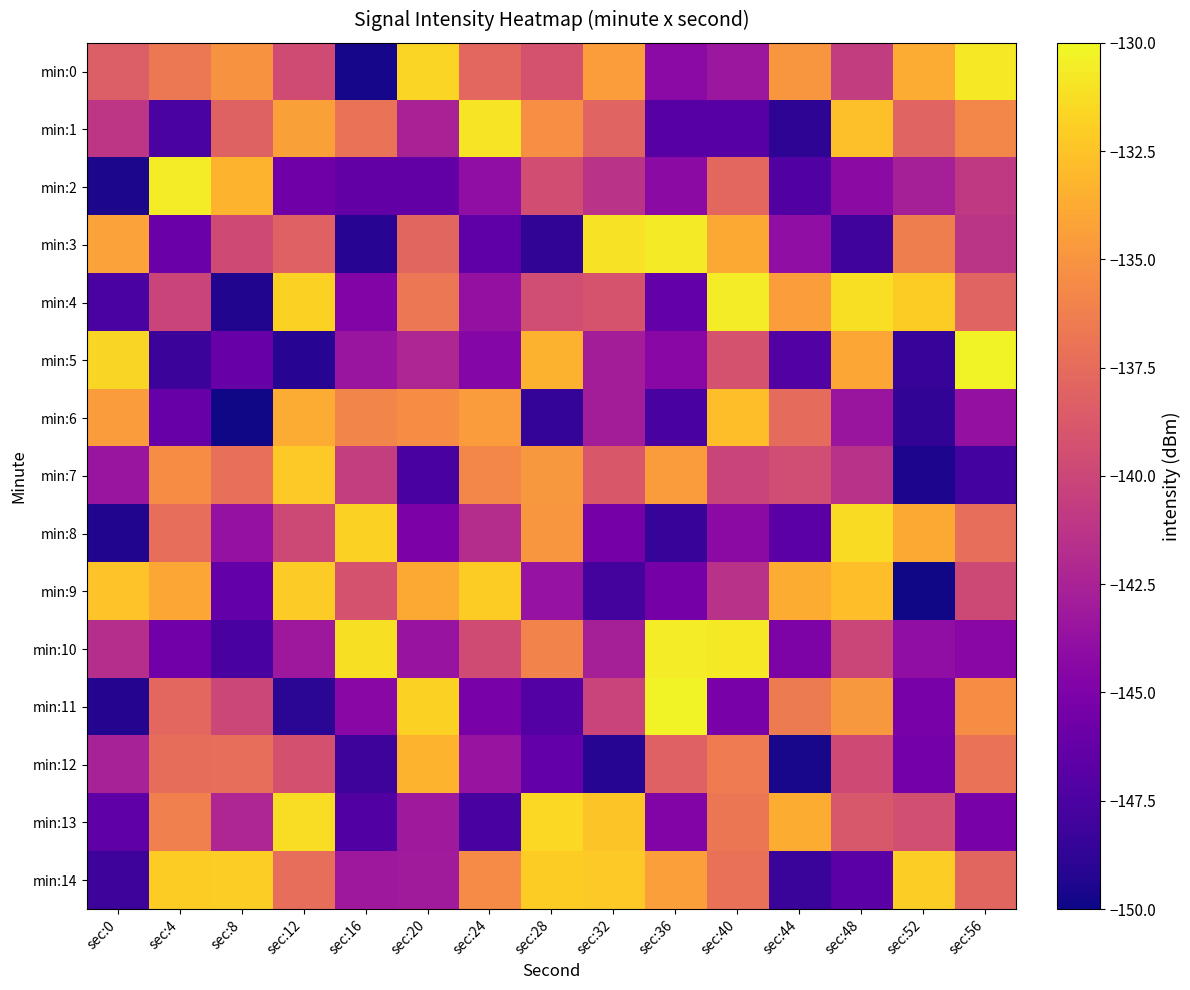

What is the smallest value displayed?

-149.9